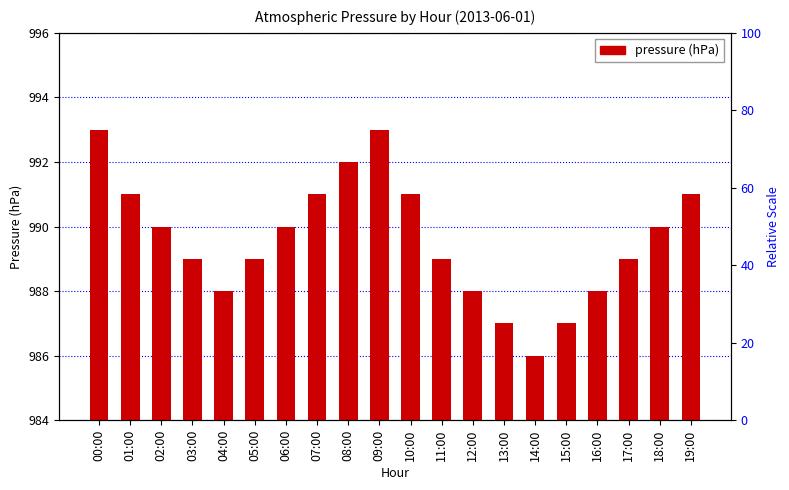

What is the smallest value displayed?

986